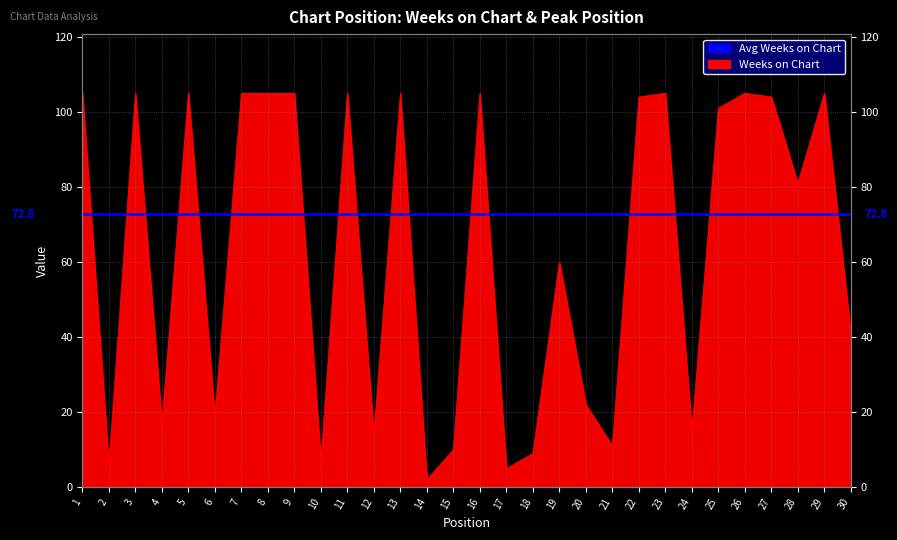

What is the value of the 15th point from the left?

10